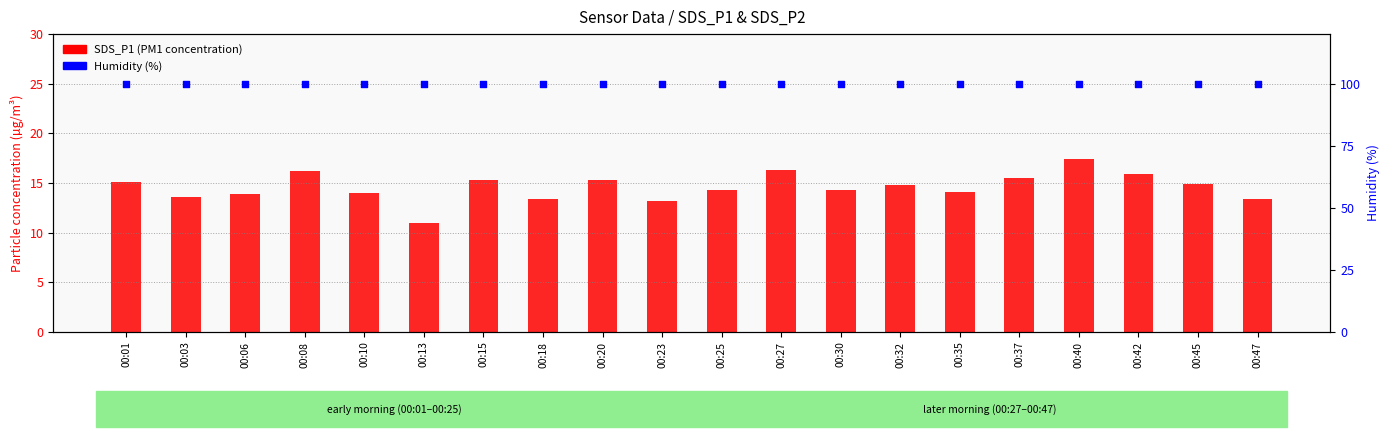

Which series reaches the maximum Y coordinate?

Humidity (%)